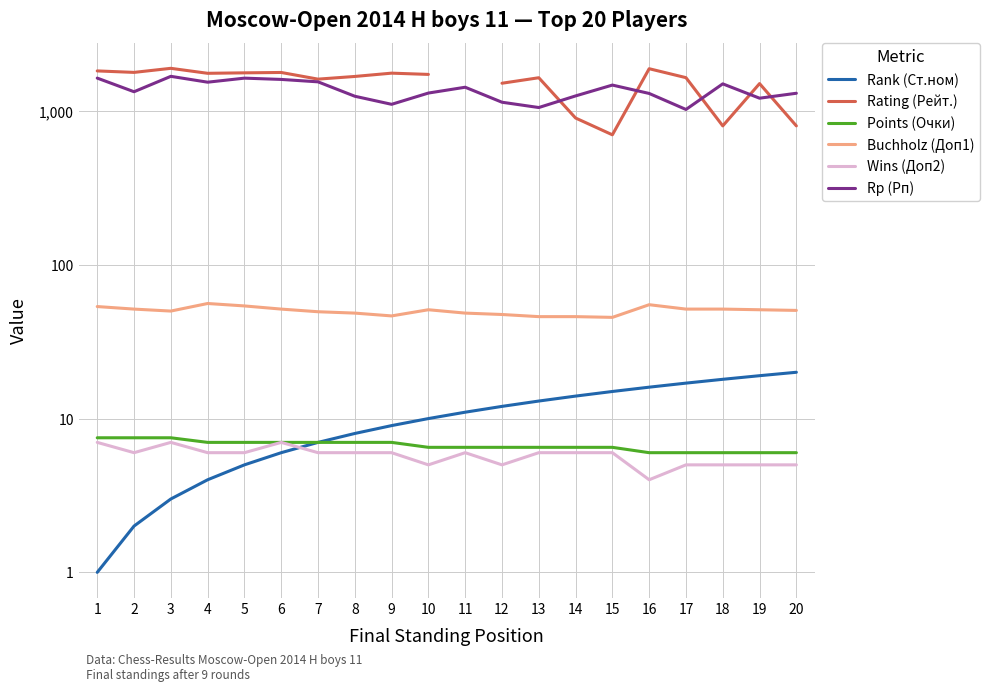

Between 10 and 13, which series saw the biggest shift?

Rp (Рп)